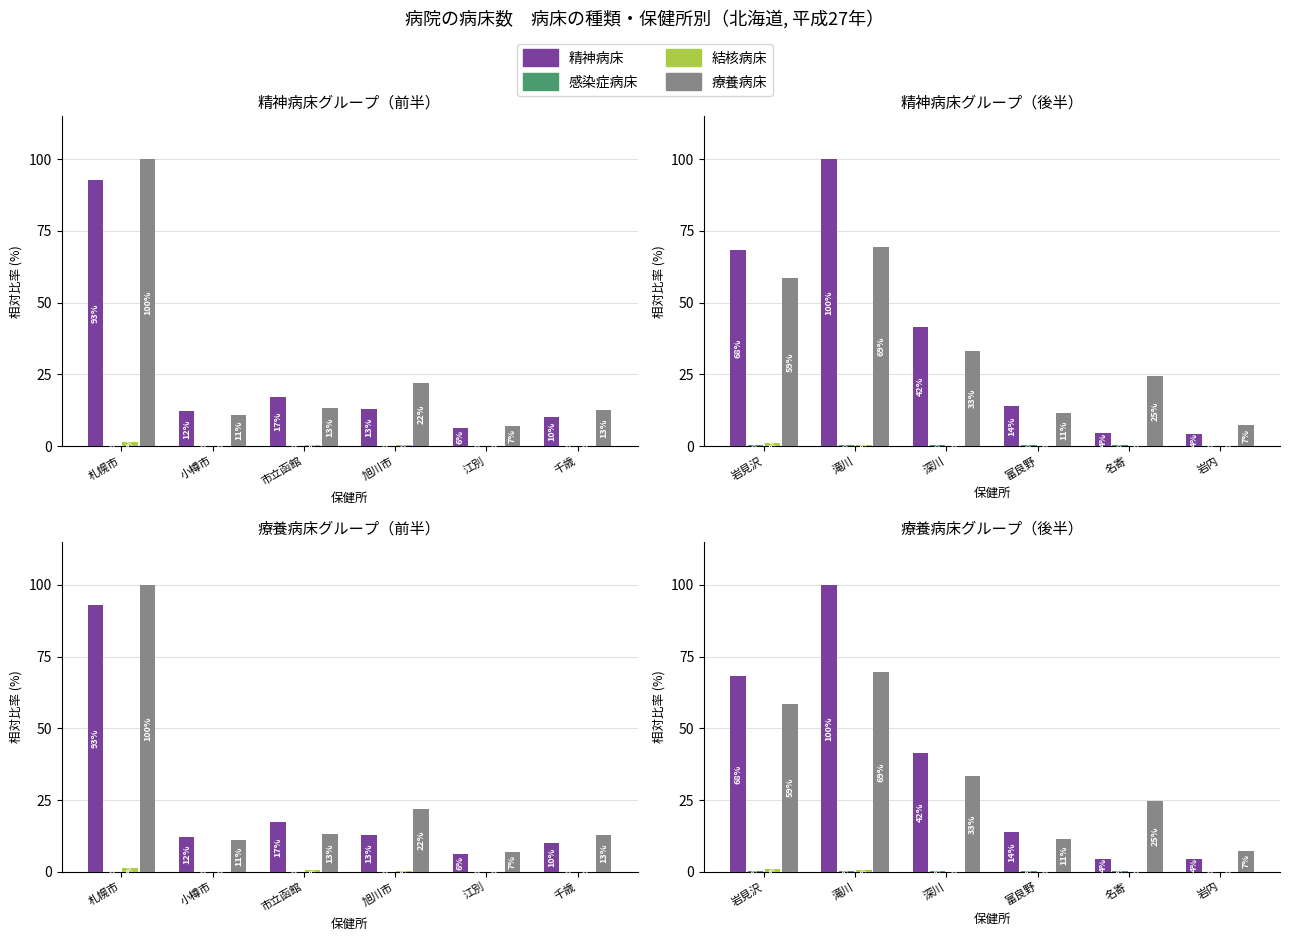

Does the chart contain stacked bars?

No